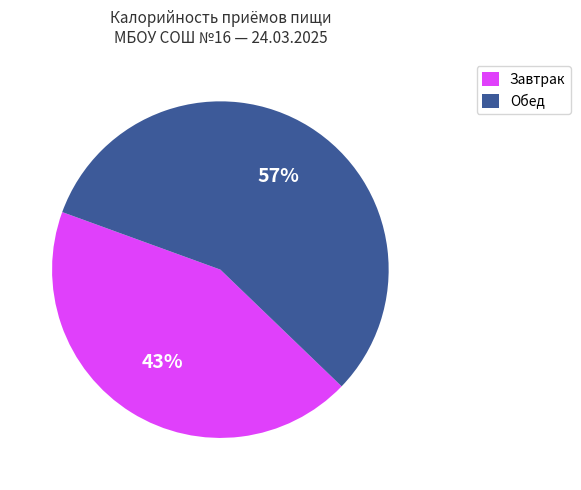

How many slices are in this pie chart?

2